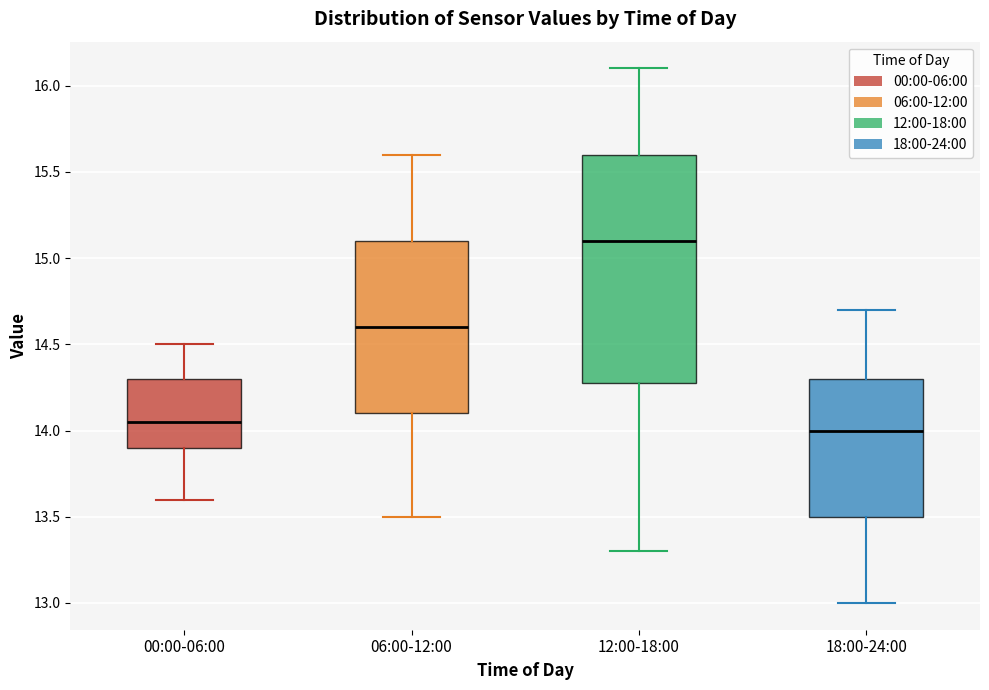

Comparing the boxes themselves (not the whiskers), which one is the tallest?

12:00-18:00